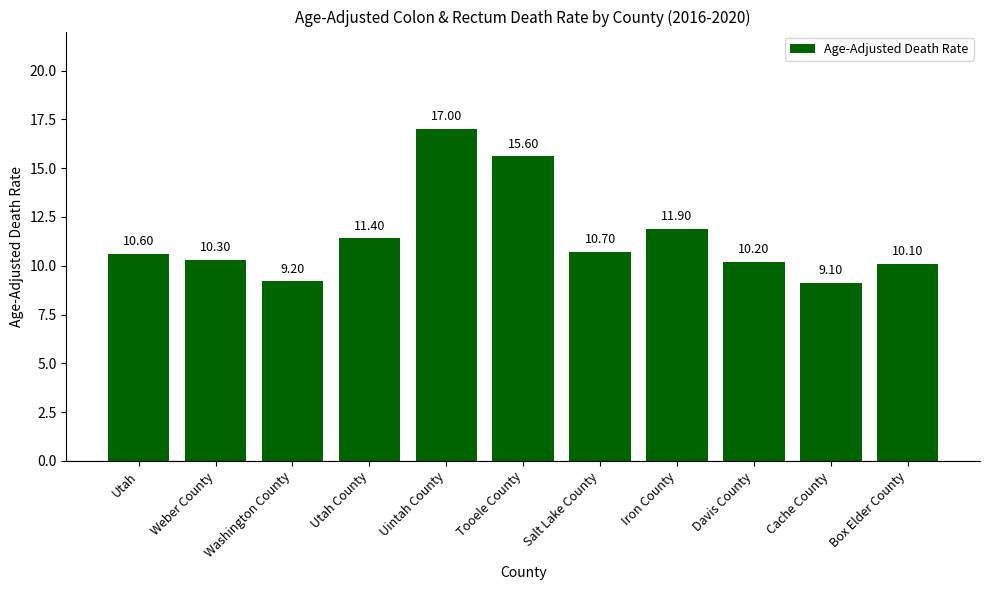

What is the average value?

11.5